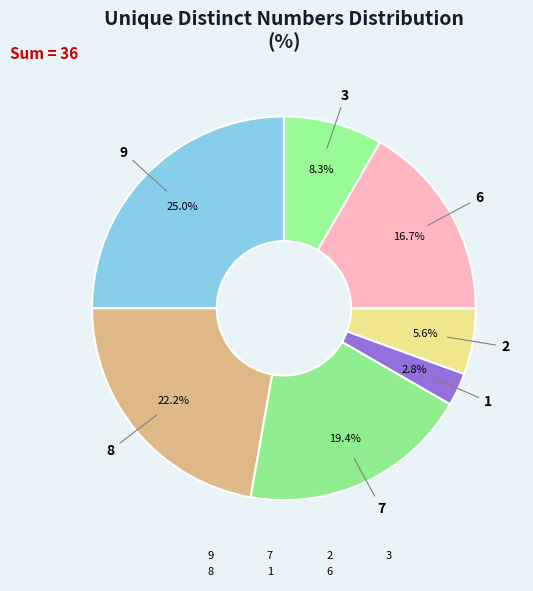

Count the number of slices in the pie.

7